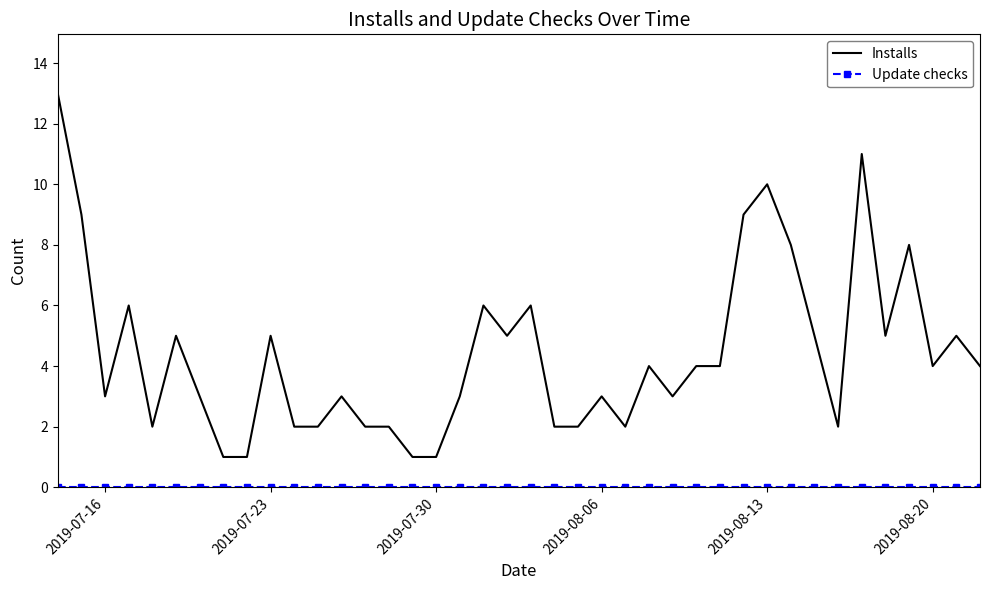

What are all the series names shown in the legend?

Installs, Update checks